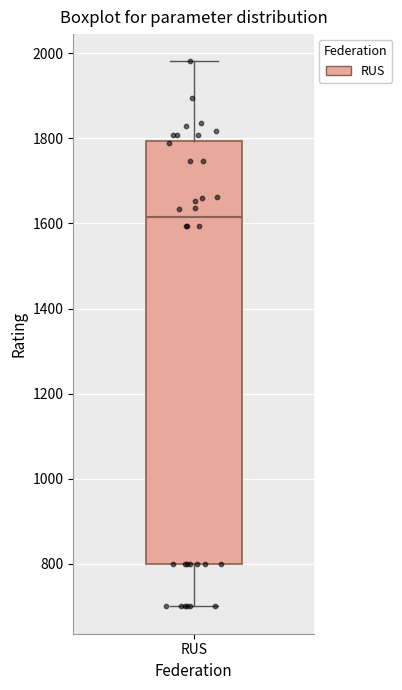

Transcribe this box plot: give where the median line is, the range the box spans, and where the two whiskers end, as read against the y-axis. The values are not printed on the chart, so give them approximately, as read against the axis.

median 1620, box 800 to 1800, whiskers 700 to 1980